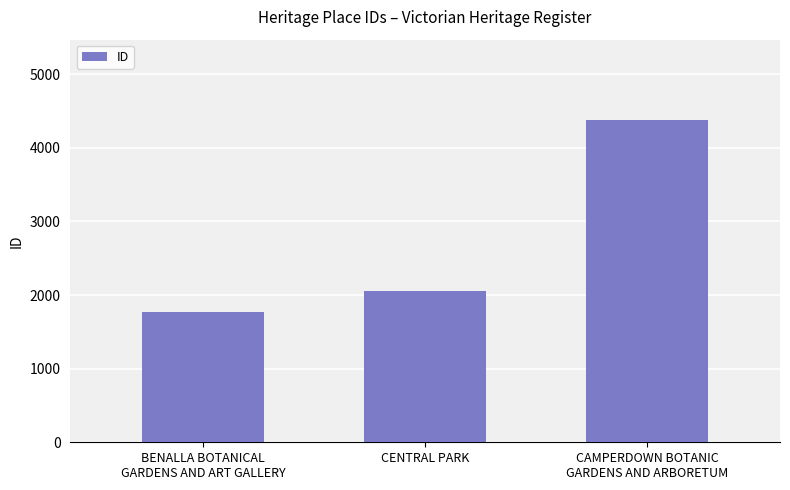

What is the change in value from CENTRAL PARK to CAMPERDOWN BOTANIC
GARDENS AND ARBORETUM?

+2326